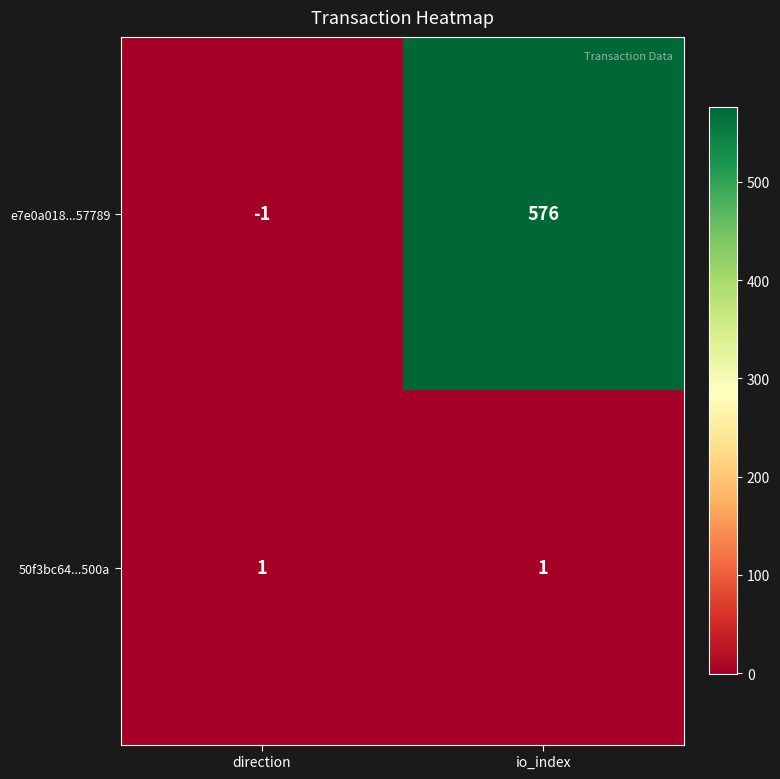

What is the approximate value of e7e0a018...57789 at io_index, to the nearest 10?

580